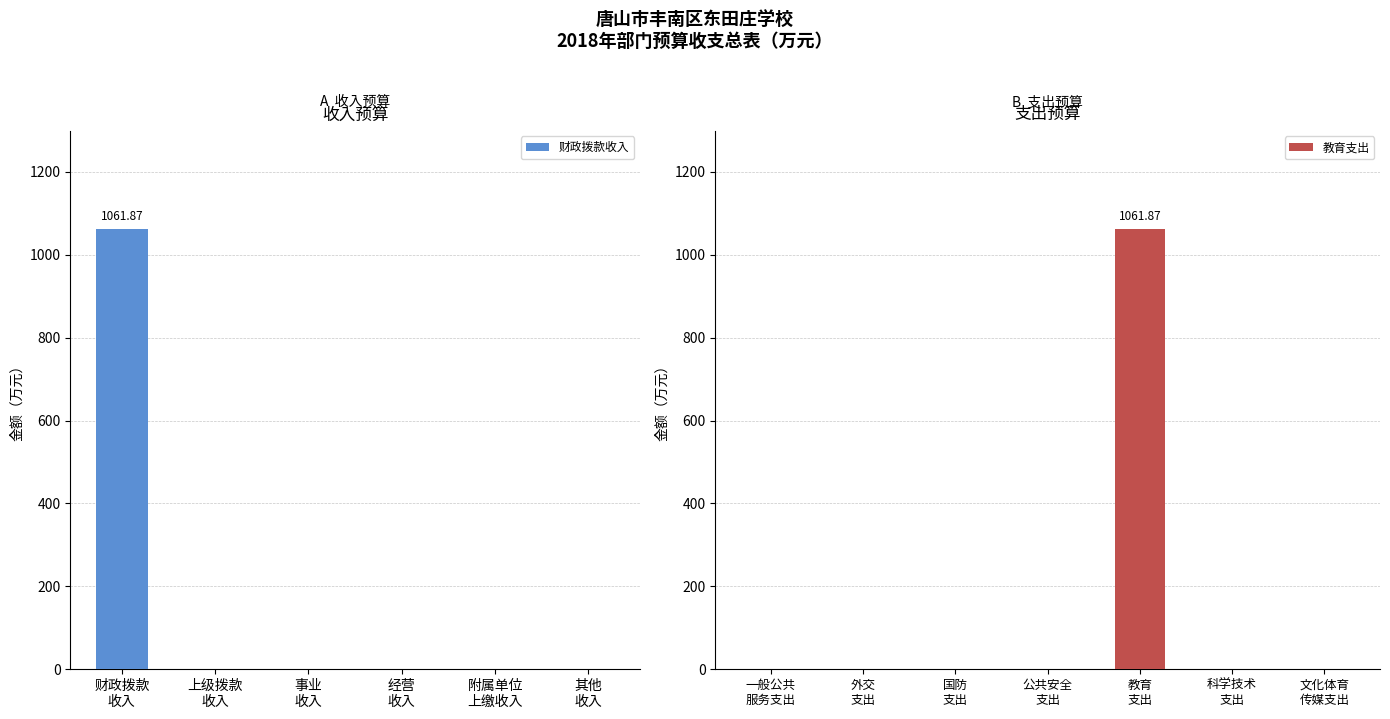

The 事业收入 series shows 0.0 at 1. True or false?

True